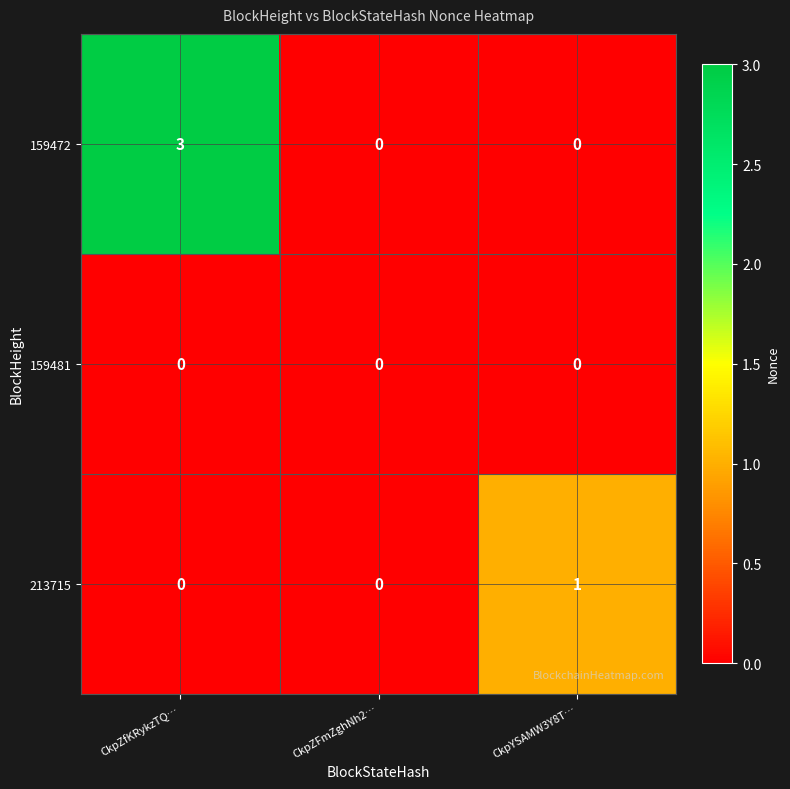

Reading right to left, transcribe all the data shown in this chart.

159472: 0	0	3
159481: 0	0	0
213715: 1	0	0